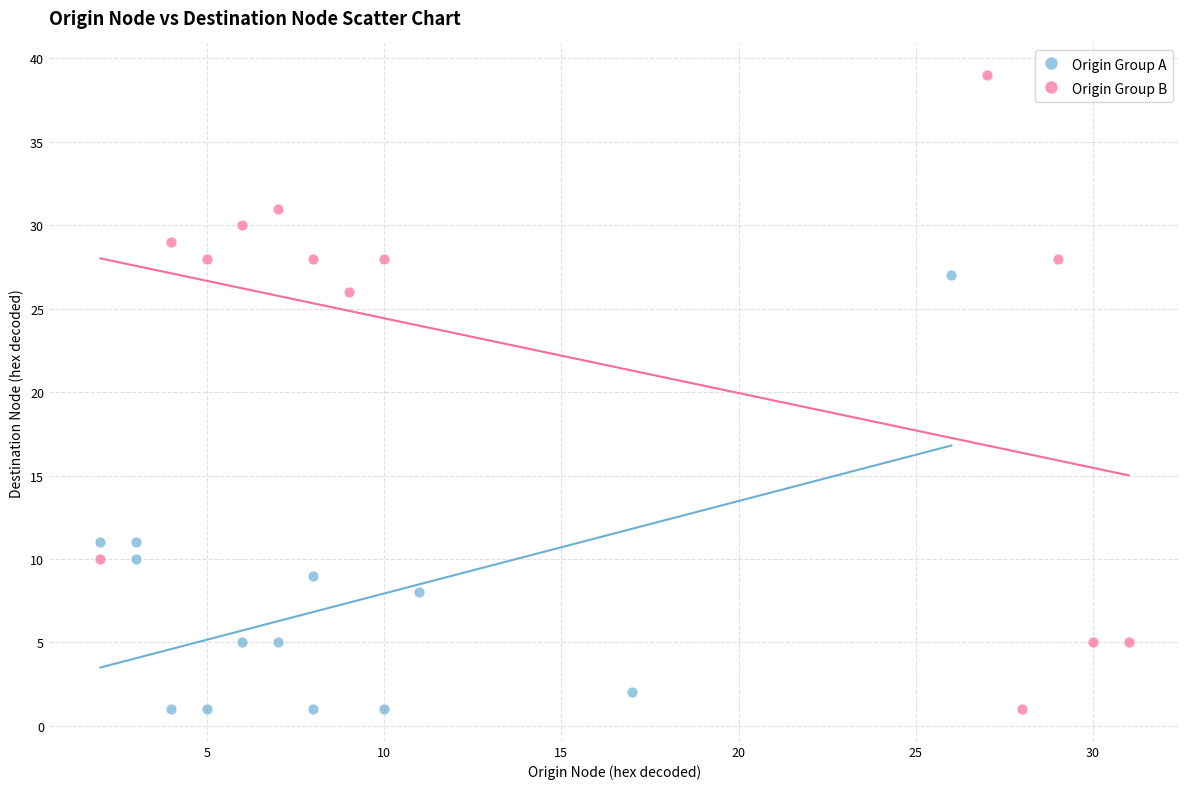

Which series has the largest Y range (max minus min)?

Origin Group B